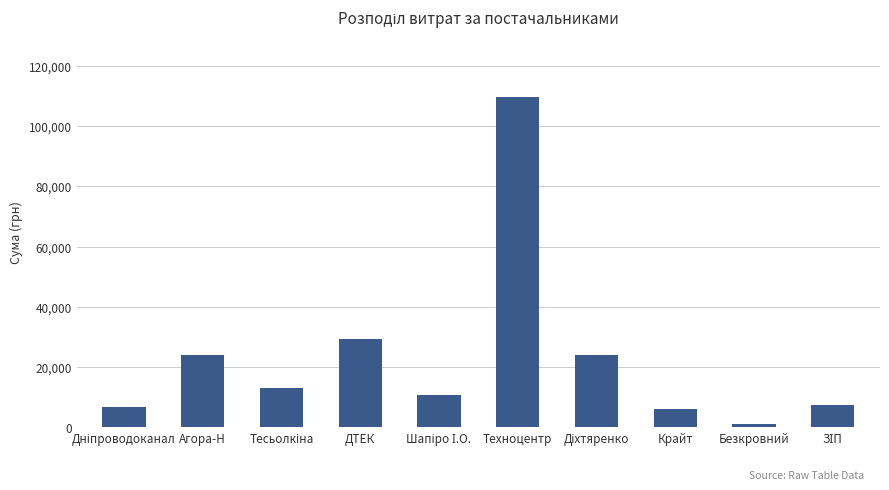

What is the maximum value shown in the chart?

109857.0